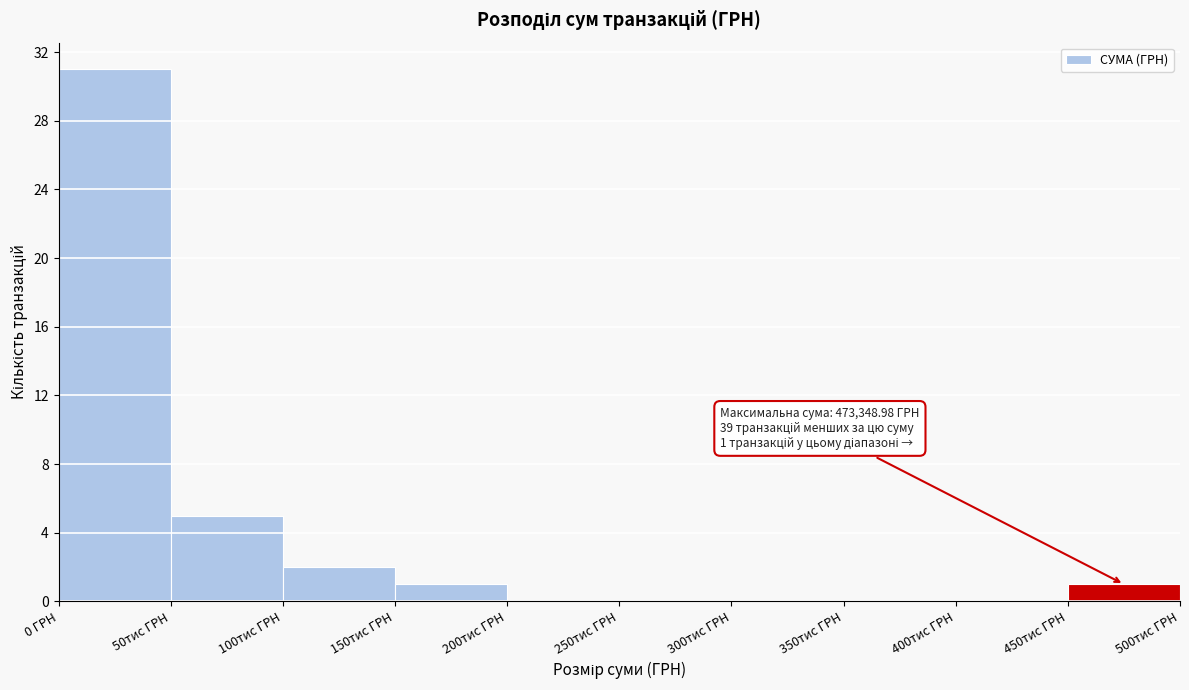

Reading left to right, what are all the values shown in this chart?

0 ГРН=31	50тис ГРН=5	100тис ГРН=2	150тис ГРН=1	200тис ГРН=0	250тис ГРН=0	300тис ГРН=0	350тис ГРН=0	400тис ГРН=0	450тис ГРН=1